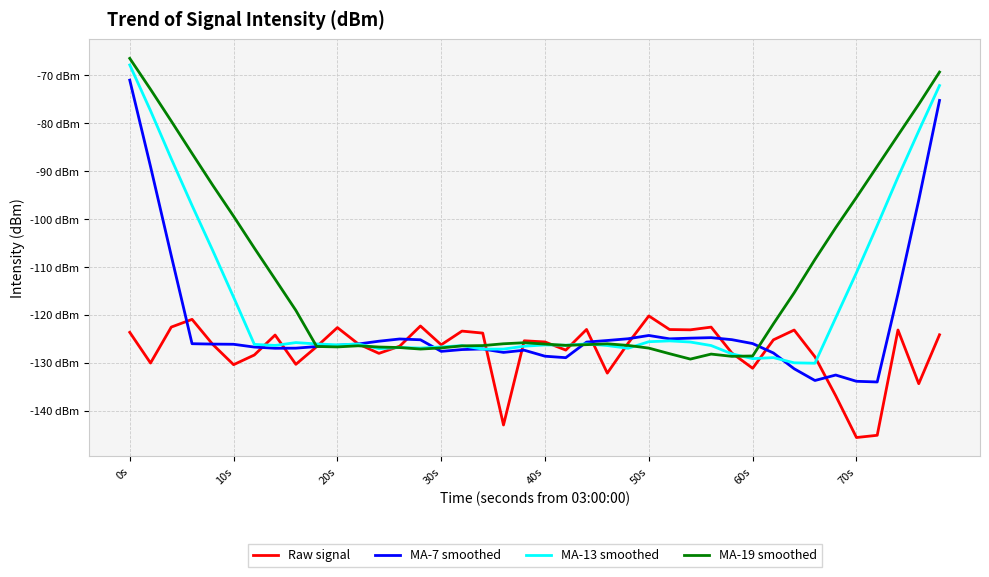

What are all the series names shown in the legend?

Raw signal, MA-7 smoothed, MA-13 smoothed, MA-19 smoothed